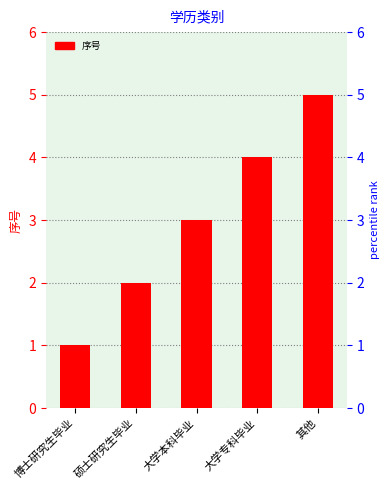

Which has a higher value, 大学本科毕业 or 硕士研究生毕业?

大学本科毕业